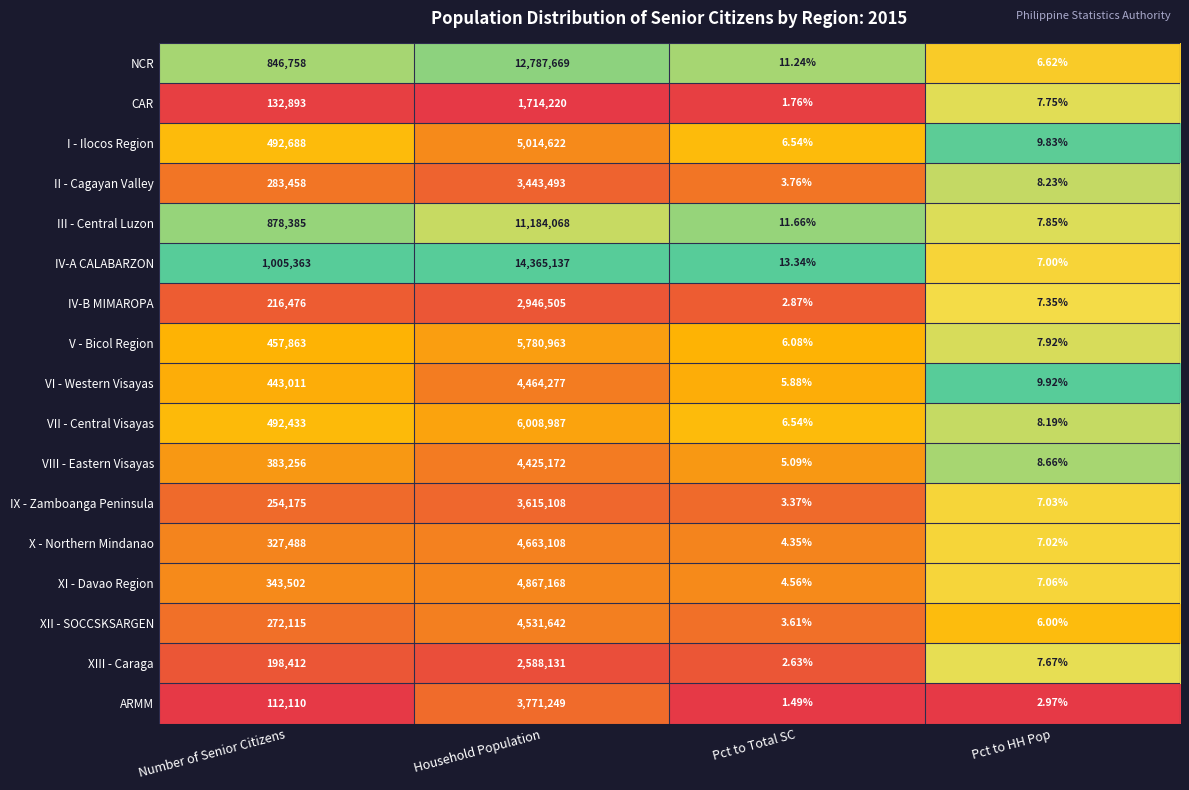

Which series has the largest range (max minus min)?

IV-A CALABARZON